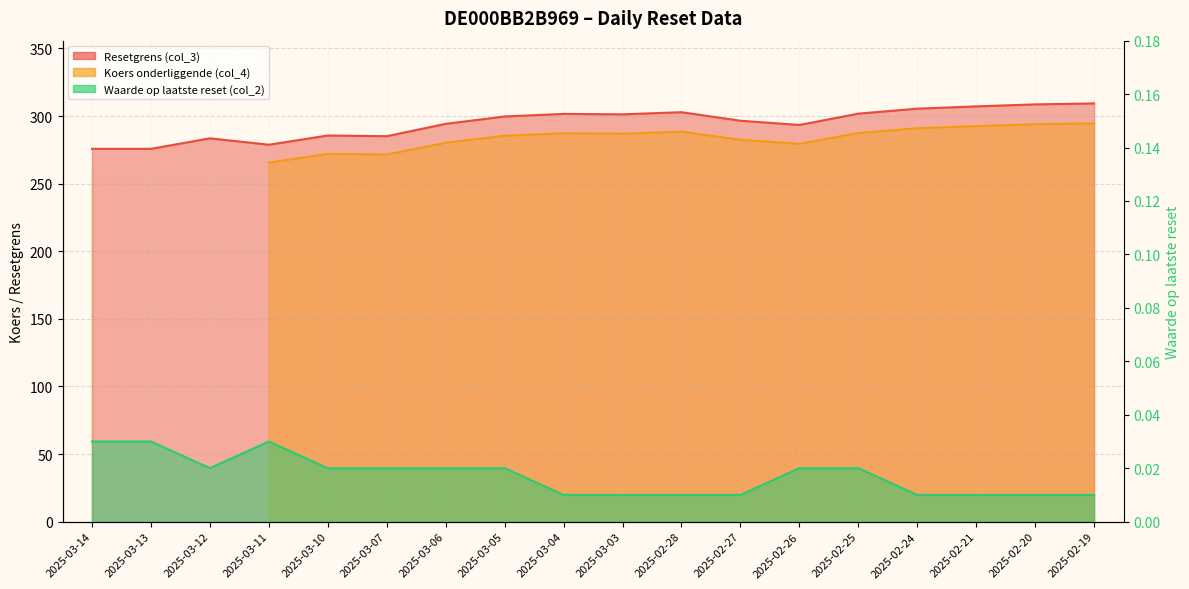

At which category does the chart reach its minimum across all series?

2025-03-04